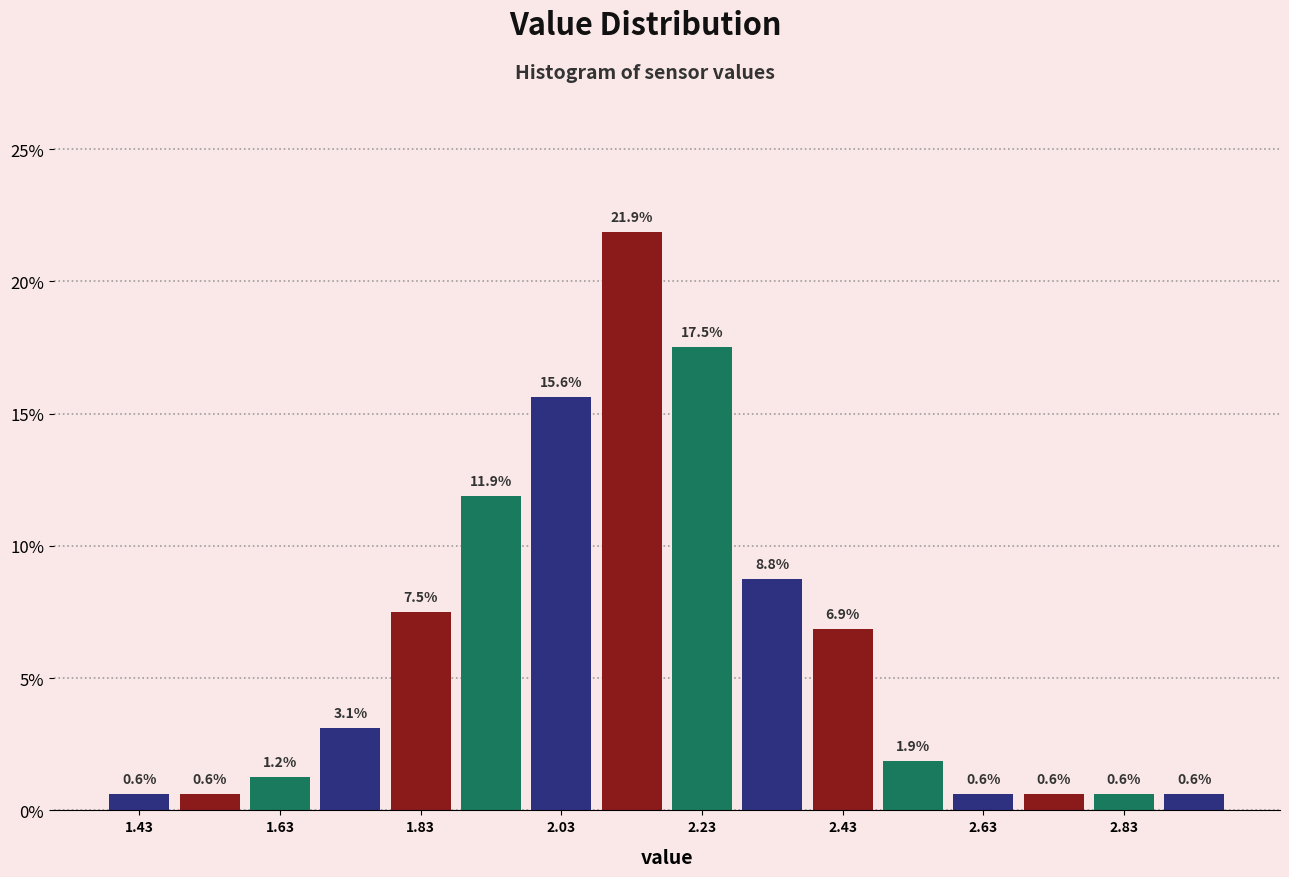

Reading left to right, transcribe this chart: for each bar, give the range it covers on the x-axis and its height.

1.38 to 1.48: 0.6
1.48 to 1.58: 0.6
1.58 to 1.68: 1.2
1.68 to 1.78: 3.1
1.78 to 1.88: 7.5
1.88 to 1.98: 11.9
1.98 to 2.08: 15.6
2.08 to 2.18: 21.9
2.18 to 2.28: 17.5
2.28 to 2.38: 8.8
2.38 to 2.48: 6.9
2.48 to 2.58: 1.9
2.58 to 2.68: 0.6
2.68 to 2.78: 0.6
2.78 to 2.88: 0.6
2.88 to 2.98: 0.6